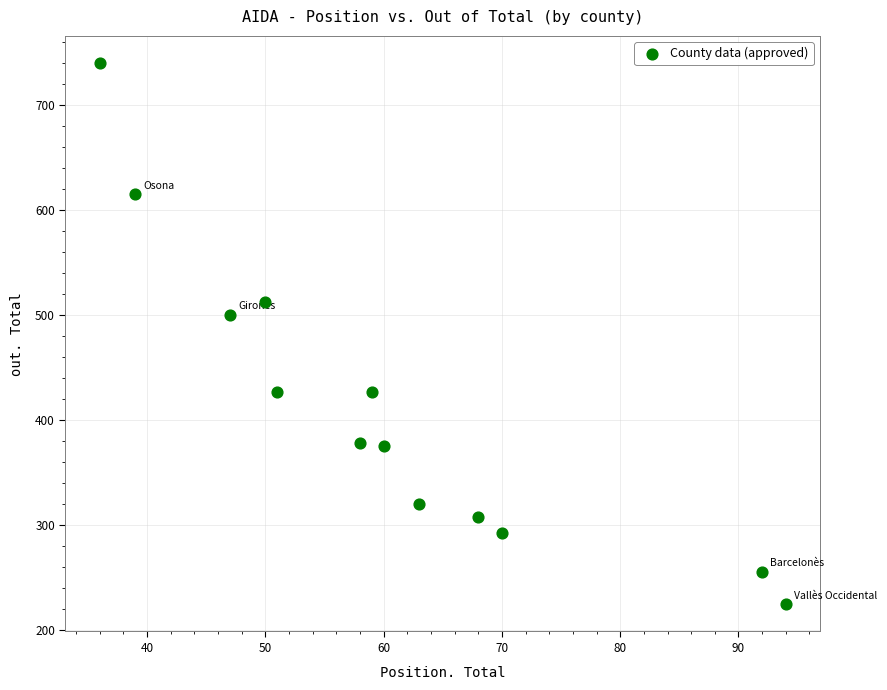

What is the range of Y values (max minus min)?

516